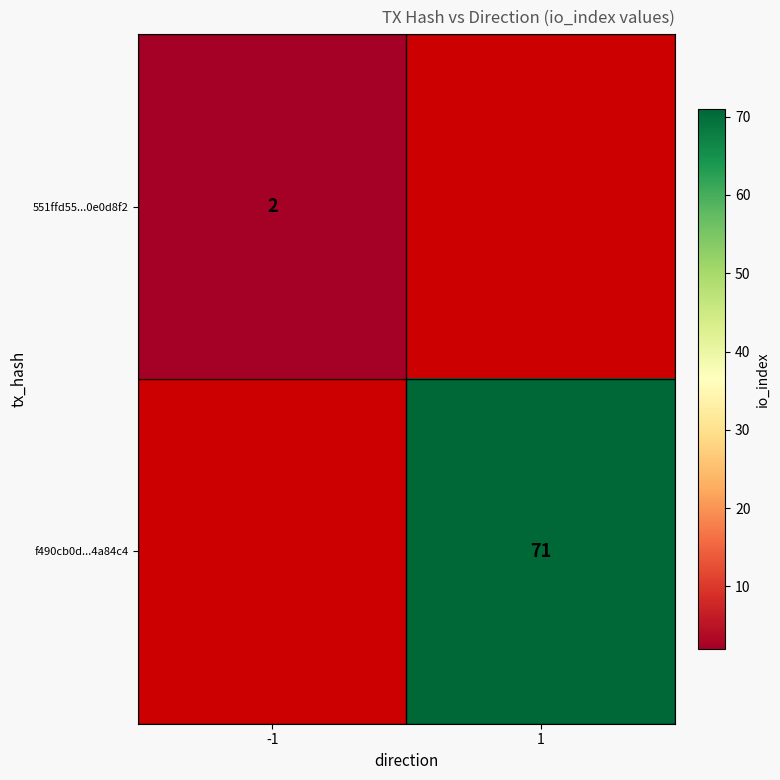

Is it true that 551ffd55...0e0d8f2 equals 0.6 at -1?

False